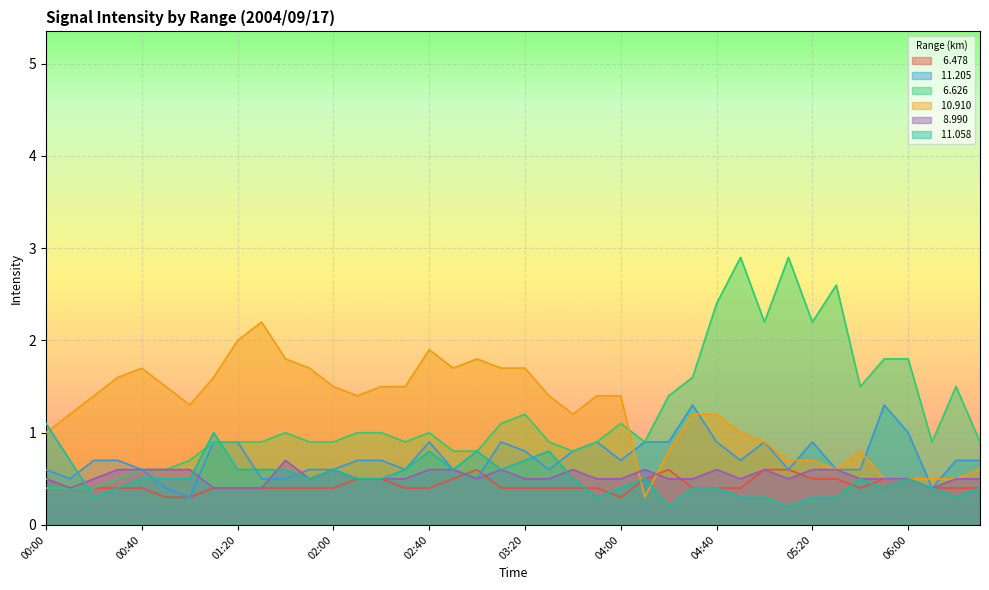

Which series ends up on top after the final intersection of   6.626 and  11.058?

  6.626